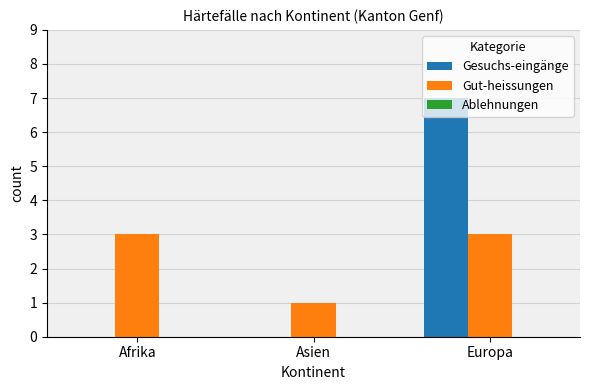

How many groups of bars are there?

3